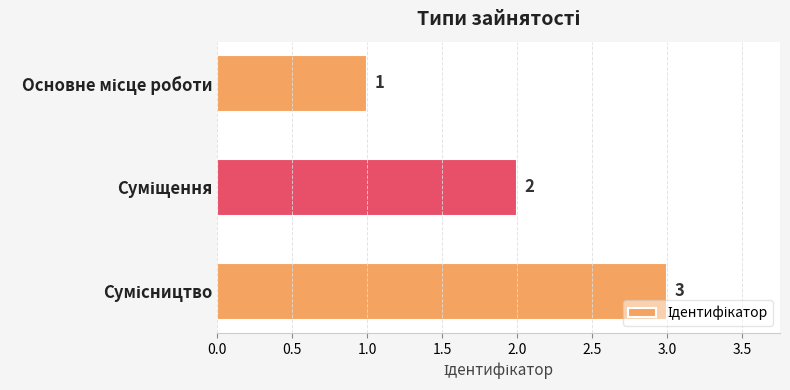

What is the value of the 2nd bar from the top?

2